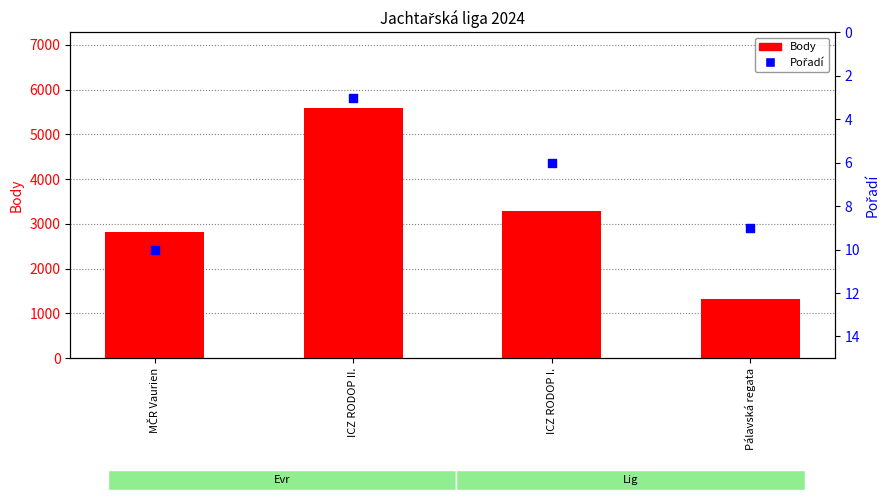

Which series has the largest total across all categories?

Body